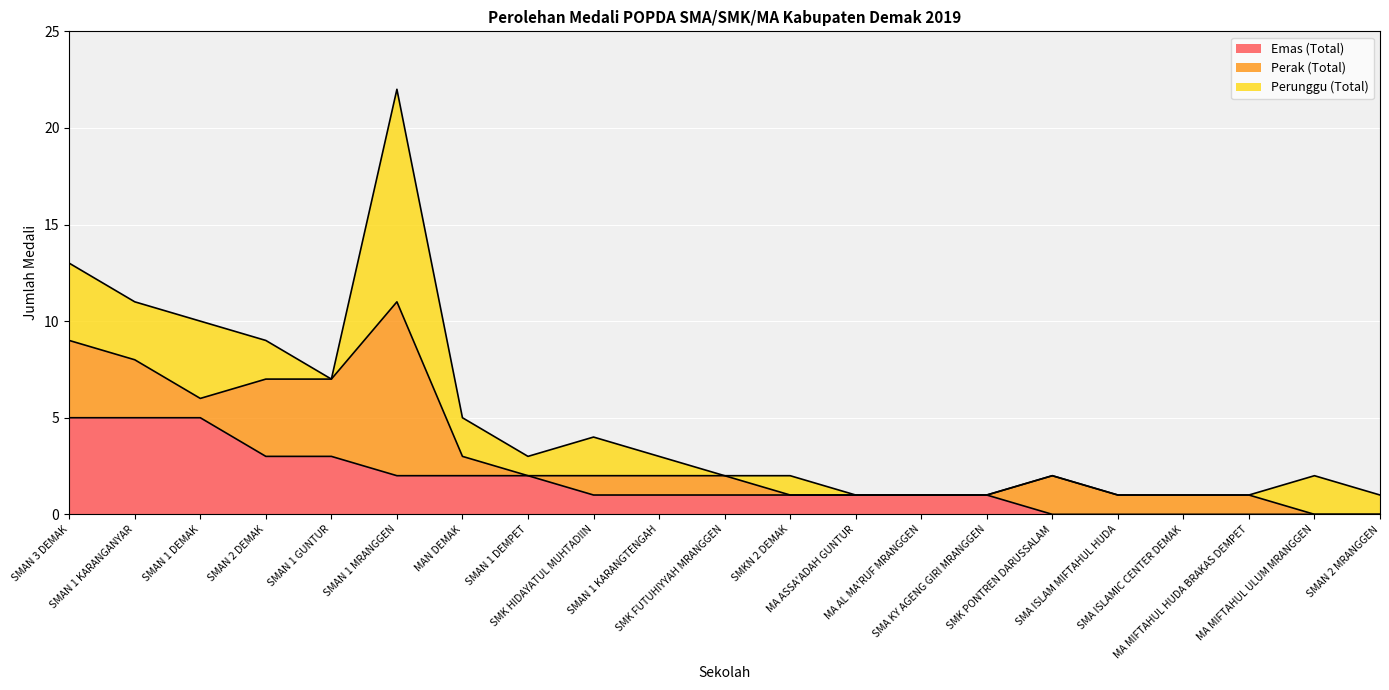

Reading left to right, transcribe all the data shown in this chart.

Emas (Total): SMAN 3 DEMAK=5	SMAN 1 KARANGANYAR=5	SMAN 1 DEMAK=5	SMAN 2 DEMAK=3	SMAN 1 GUNTUR=3	SMAN 1 MRANGGEN=2	MAN DEMAK=2	SMAN 1 DEMPET=2	SMK HIDAYATUL MUHTADIIN=1	SMAN 1 KARANGTENGAH=1	SMK FUTUHIYYAH MRANGGEN=1	SMKN 2 DEMAK=1	MA ASSA'ADAH GUNTUR=1	MA AL MA'RUF MRANGGEN=1	SMA KY AGENG GIRI MRANGGEN=1	SMK PONTREN DARUSSALAM=0	SMA ISLAM MIFTAHUL HUDA=0	SMA ISLAMIC CENTER DEMAK=0	MA MIFTAHUL HUDA BRAKAS DEMPET=0	MA MIFTAHUL ULUM MRANGGEN=0	SMAN 2 MRANGGEN=0
Perak (Total): SMAN 3 DEMAK=4	SMAN 1 KARANGANYAR=3	SMAN 1 DEMAK=1	SMAN 2 DEMAK=4	SMAN 1 GUNTUR=4	SMAN 1 MRANGGEN=9	MAN DEMAK=1	SMAN 1 DEMPET=0	SMK HIDAYATUL MUHTADIIN=1	SMAN 1 KARANGTENGAH=1	SMK FUTUHIYYAH MRANGGEN=1	SMKN 2 DEMAK=0	MA ASSA'ADAH GUNTUR=0	MA AL MA'RUF MRANGGEN=0	SMA KY AGENG GIRI MRANGGEN=0	SMK PONTREN DARUSSALAM=2	SMA ISLAM MIFTAHUL HUDA=1	SMA ISLAMIC CENTER DEMAK=1	MA MIFTAHUL HUDA BRAKAS DEMPET=1	MA MIFTAHUL ULUM MRANGGEN=0	SMAN 2 MRANGGEN=0
Perunggu (Total): SMAN 3 DEMAK=4	SMAN 1 KARANGANYAR=3	SMAN 1 DEMAK=4	SMAN 2 DEMAK=2	SMAN 1 GUNTUR=0	SMAN 1 MRANGGEN=11	MAN DEMAK=2	SMAN 1 DEMPET=1	SMK HIDAYATUL MUHTADIIN=2	SMAN 1 KARANGTENGAH=1	SMK FUTUHIYYAH MRANGGEN=0	SMKN 2 DEMAK=1	MA ASSA'ADAH GUNTUR=0	MA AL MA'RUF MRANGGEN=0	SMA KY AGENG GIRI MRANGGEN=0	SMK PONTREN DARUSSALAM=0	SMA ISLAM MIFTAHUL HUDA=0	SMA ISLAMIC CENTER DEMAK=0	MA MIFTAHUL HUDA BRAKAS DEMPET=0	MA MIFTAHUL ULUM MRANGGEN=2	SMAN 2 MRANGGEN=1